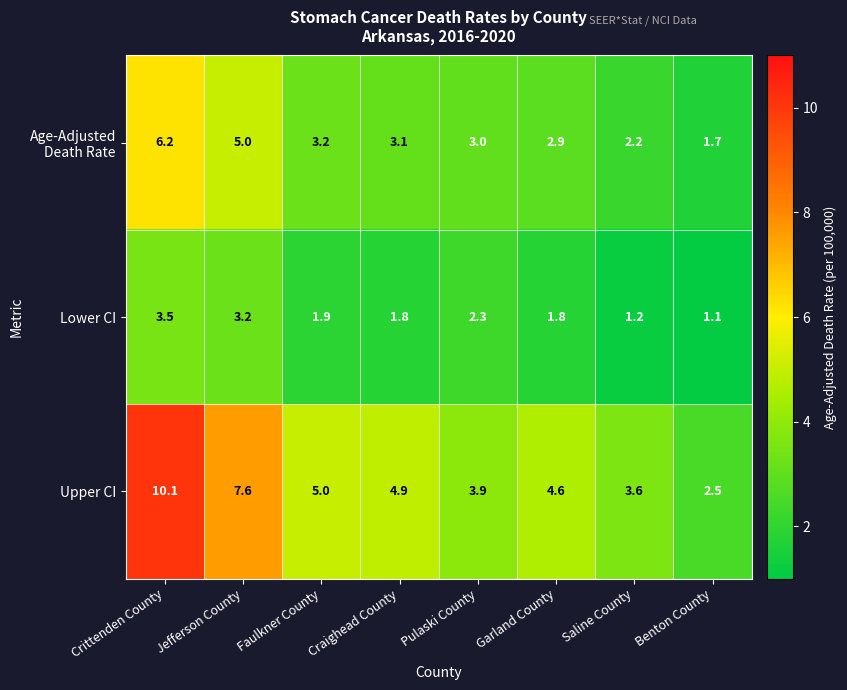

Between Faulkner County and Saline County, which series saw the biggest shift?

Upper CI